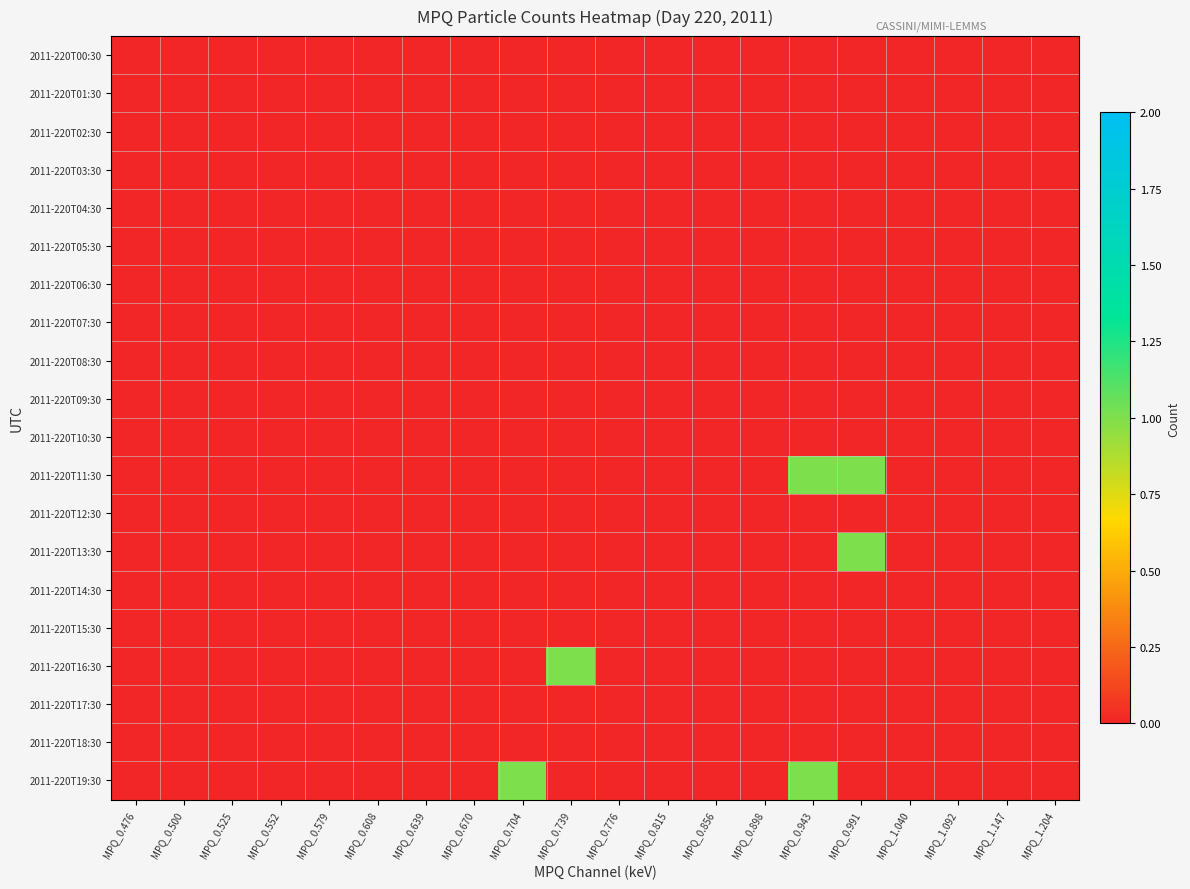

Reading right to left, extract all data points from this chart.

2011-220T00:30: MPQ_1.204=0	MPQ_1.147=0	MPQ_1.092=0	MPQ_1.040=0	MPQ_0.991=0	MPQ_0.943=0	MPQ_0.898=0	MPQ_0.856=0	MPQ_0.815=0	MPQ_0.776=0	MPQ_0.739=0	MPQ_0.704=0	MPQ_0.670=0	MPQ_0.639=0	MPQ_0.608=0	MPQ_0.579=0	MPQ_0.552=0	MPQ_0.525=0	MPQ_0.500=0	MPQ_0.476=0
2011-220T01:30: MPQ_1.204=0	MPQ_1.147=0	MPQ_1.092=0	MPQ_1.040=0	MPQ_0.991=0	MPQ_0.943=0	MPQ_0.898=0	MPQ_0.856=0	MPQ_0.815=0	MPQ_0.776=0	MPQ_0.739=0	MPQ_0.704=0	MPQ_0.670=0	MPQ_0.639=0	MPQ_0.608=0	MPQ_0.579=0	MPQ_0.552=0	MPQ_0.525=0	MPQ_0.500=0	MPQ_0.476=0
2011-220T02:30: MPQ_1.204=0	MPQ_1.147=0	MPQ_1.092=0	MPQ_1.040=0	MPQ_0.991=0	MPQ_0.943=0	MPQ_0.898=0	MPQ_0.856=0	MPQ_0.815=0	MPQ_0.776=0	MPQ_0.739=0	MPQ_0.704=0	MPQ_0.670=0	MPQ_0.639=0	MPQ_0.608=0	MPQ_0.579=0	MPQ_0.552=0	MPQ_0.525=0	MPQ_0.500=0	MPQ_0.476=0
2011-220T03:30: MPQ_1.204=0	MPQ_1.147=0	MPQ_1.092=0	MPQ_1.040=0	MPQ_0.991=0	MPQ_0.943=0	MPQ_0.898=0	MPQ_0.856=0	MPQ_0.815=0	MPQ_0.776=0	MPQ_0.739=0	MPQ_0.704=0	MPQ_0.670=0	MPQ_0.639=0	MPQ_0.608=0	MPQ_0.579=0	MPQ_0.552=0	MPQ_0.525=0	MPQ_0.500=0	MPQ_0.476=0
2011-220T04:30: MPQ_1.204=0	MPQ_1.147=0	MPQ_1.092=0	MPQ_1.040=0	MPQ_0.991=0	MPQ_0.943=0	MPQ_0.898=0	MPQ_0.856=0	MPQ_0.815=0	MPQ_0.776=0	MPQ_0.739=0	MPQ_0.704=0	MPQ_0.670=0	MPQ_0.639=0	MPQ_0.608=0	MPQ_0.579=0	MPQ_0.552=0	MPQ_0.525=0	MPQ_0.500=0	MPQ_0.476=0
2011-220T05:30: MPQ_1.204=0	MPQ_1.147=0	MPQ_1.092=0	MPQ_1.040=0	MPQ_0.991=0	MPQ_0.943=0	MPQ_0.898=0	MPQ_0.856=0	MPQ_0.815=0	MPQ_0.776=0	MPQ_0.739=0	MPQ_0.704=0	MPQ_0.670=0	MPQ_0.639=0	MPQ_0.608=0	MPQ_0.579=0	MPQ_0.552=0	MPQ_0.525=0	MPQ_0.500=0	MPQ_0.476=0
2011-220T06:30: MPQ_1.204=0	MPQ_1.147=0	MPQ_1.092=0	MPQ_1.040=0	MPQ_0.991=0	MPQ_0.943=0	MPQ_0.898=0	MPQ_0.856=0	MPQ_0.815=0	MPQ_0.776=0	MPQ_0.739=0	MPQ_0.704=0	MPQ_0.670=0	MPQ_0.639=0	MPQ_0.608=0	MPQ_0.579=0	MPQ_0.552=0	MPQ_0.525=0	MPQ_0.500=0	MPQ_0.476=0
2011-220T07:30: MPQ_1.204=0	MPQ_1.147=0	MPQ_1.092=0	MPQ_1.040=0	MPQ_0.991=0	MPQ_0.943=0	MPQ_0.898=0	MPQ_0.856=0	MPQ_0.815=0	MPQ_0.776=0	MPQ_0.739=0	MPQ_0.704=0	MPQ_0.670=0	MPQ_0.639=0	MPQ_0.608=0	MPQ_0.579=0	MPQ_0.552=0	MPQ_0.525=0	MPQ_0.500=0	MPQ_0.476=0
2011-220T08:30: MPQ_1.204=0	MPQ_1.147=0	MPQ_1.092=0	MPQ_1.040=0	MPQ_0.991=0	MPQ_0.943=0	MPQ_0.898=0	MPQ_0.856=0	MPQ_0.815=0	MPQ_0.776=0	MPQ_0.739=0	MPQ_0.704=0	MPQ_0.670=0	MPQ_0.639=0	MPQ_0.608=0	MPQ_0.579=0	MPQ_0.552=0	MPQ_0.525=0	MPQ_0.500=0	MPQ_0.476=0
2011-220T09:30: MPQ_1.204=0	MPQ_1.147=0	MPQ_1.092=0	MPQ_1.040=0	MPQ_0.991=0	MPQ_0.943=0	MPQ_0.898=0	MPQ_0.856=0	MPQ_0.815=0	MPQ_0.776=0	MPQ_0.739=0	MPQ_0.704=0	MPQ_0.670=0	MPQ_0.639=0	MPQ_0.608=0	MPQ_0.579=0	MPQ_0.552=0	MPQ_0.525=0	MPQ_0.500=0	MPQ_0.476=0
2011-220T10:30: MPQ_1.204=0	MPQ_1.147=0	MPQ_1.092=0	MPQ_1.040=0	MPQ_0.991=0	MPQ_0.943=0	MPQ_0.898=0	MPQ_0.856=0	MPQ_0.815=0	MPQ_0.776=0	MPQ_0.739=0	MPQ_0.704=0	MPQ_0.670=0	MPQ_0.639=0	MPQ_0.608=0	MPQ_0.579=0	MPQ_0.552=0	MPQ_0.525=0	MPQ_0.500=0	MPQ_0.476=0
2011-220T11:30: MPQ_1.204=0	MPQ_1.147=0	MPQ_1.092=0	MPQ_1.040=0	MPQ_0.991=1	MPQ_0.943=1	MPQ_0.898=0	MPQ_0.856=0	MPQ_0.815=0	MPQ_0.776=0	MPQ_0.739=0	MPQ_0.704=0	MPQ_0.670=0	MPQ_0.639=0	MPQ_0.608=0	MPQ_0.579=0	MPQ_0.552=0	MPQ_0.525=0	MPQ_0.500=0	MPQ_0.476=0
2011-220T12:30: MPQ_1.204=0	MPQ_1.147=0	MPQ_1.092=0	MPQ_1.040=0	MPQ_0.991=0	MPQ_0.943=0	MPQ_0.898=0	MPQ_0.856=0	MPQ_0.815=0	MPQ_0.776=0	MPQ_0.739=0	MPQ_0.704=0	MPQ_0.670=0	MPQ_0.639=0	MPQ_0.608=0	MPQ_0.579=0	MPQ_0.552=0	MPQ_0.525=0	MPQ_0.500=0	MPQ_0.476=0
2011-220T13:30: MPQ_1.204=0	MPQ_1.147=0	MPQ_1.092=0	MPQ_1.040=0	MPQ_0.991=1	MPQ_0.943=0	MPQ_0.898=0	MPQ_0.856=0	MPQ_0.815=0	MPQ_0.776=0	MPQ_0.739=0	MPQ_0.704=0	MPQ_0.670=0	MPQ_0.639=0	MPQ_0.608=0	MPQ_0.579=0	MPQ_0.552=0	MPQ_0.525=0	MPQ_0.500=0	MPQ_0.476=0
2011-220T14:30: MPQ_1.204=0	MPQ_1.147=0	MPQ_1.092=0	MPQ_1.040=0	MPQ_0.991=0	MPQ_0.943=0	MPQ_0.898=0	MPQ_0.856=0	MPQ_0.815=0	MPQ_0.776=0	MPQ_0.739=0	MPQ_0.704=0	MPQ_0.670=0	MPQ_0.639=0	MPQ_0.608=0	MPQ_0.579=0	MPQ_0.552=0	MPQ_0.525=0	MPQ_0.500=0	MPQ_0.476=0
2011-220T15:30: MPQ_1.204=0	MPQ_1.147=0	MPQ_1.092=0	MPQ_1.040=0	MPQ_0.991=0	MPQ_0.943=0	MPQ_0.898=0	MPQ_0.856=0	MPQ_0.815=0	MPQ_0.776=0	MPQ_0.739=0	MPQ_0.704=0	MPQ_0.670=0	MPQ_0.639=0	MPQ_0.608=0	MPQ_0.579=0	MPQ_0.552=0	MPQ_0.525=0	MPQ_0.500=0	MPQ_0.476=0
2011-220T16:30: MPQ_1.204=0	MPQ_1.147=0	MPQ_1.092=0	MPQ_1.040=0	MPQ_0.991=0	MPQ_0.943=0	MPQ_0.898=0	MPQ_0.856=0	MPQ_0.815=0	MPQ_0.776=0	MPQ_0.739=1	MPQ_0.704=0	MPQ_0.670=0	MPQ_0.639=0	MPQ_0.608=0	MPQ_0.579=0	MPQ_0.552=0	MPQ_0.525=0	MPQ_0.500=0	MPQ_0.476=0
2011-220T17:30: MPQ_1.204=0	MPQ_1.147=0	MPQ_1.092=0	MPQ_1.040=0	MPQ_0.991=0	MPQ_0.943=0	MPQ_0.898=0	MPQ_0.856=0	MPQ_0.815=0	MPQ_0.776=0	MPQ_0.739=0	MPQ_0.704=0	MPQ_0.670=0	MPQ_0.639=0	MPQ_0.608=0	MPQ_0.579=0	MPQ_0.552=0	MPQ_0.525=0	MPQ_0.500=0	MPQ_0.476=0
2011-220T18:30: MPQ_1.204=0	MPQ_1.147=0	MPQ_1.092=0	MPQ_1.040=0	MPQ_0.991=0	MPQ_0.943=0	MPQ_0.898=0	MPQ_0.856=0	MPQ_0.815=0	MPQ_0.776=0	MPQ_0.739=0	MPQ_0.704=0	MPQ_0.670=0	MPQ_0.639=0	MPQ_0.608=0	MPQ_0.579=0	MPQ_0.552=0	MPQ_0.525=0	MPQ_0.500=0	MPQ_0.476=0
2011-220T19:30: MPQ_1.204=0	MPQ_1.147=0	MPQ_1.092=0	MPQ_1.040=0	MPQ_0.991=0	MPQ_0.943=1	MPQ_0.898=0	MPQ_0.856=0	MPQ_0.815=0	MPQ_0.776=0	MPQ_0.739=0	MPQ_0.704=1	MPQ_0.670=0	MPQ_0.639=0	MPQ_0.608=0	MPQ_0.579=0	MPQ_0.552=0	MPQ_0.525=0	MPQ_0.500=0	MPQ_0.476=0